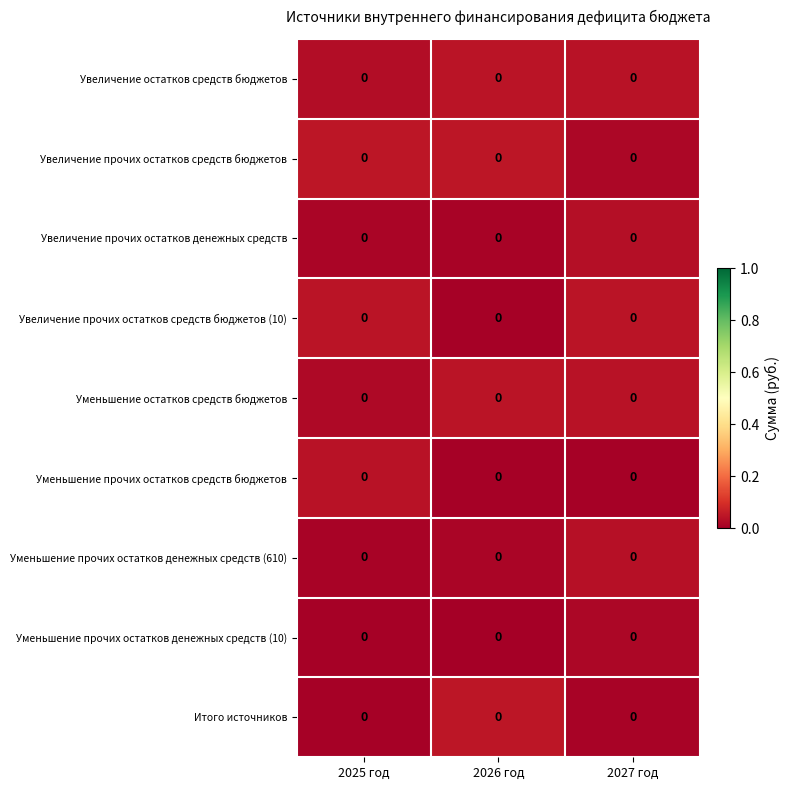

At which category is the sum across all series the highest?

2027 год